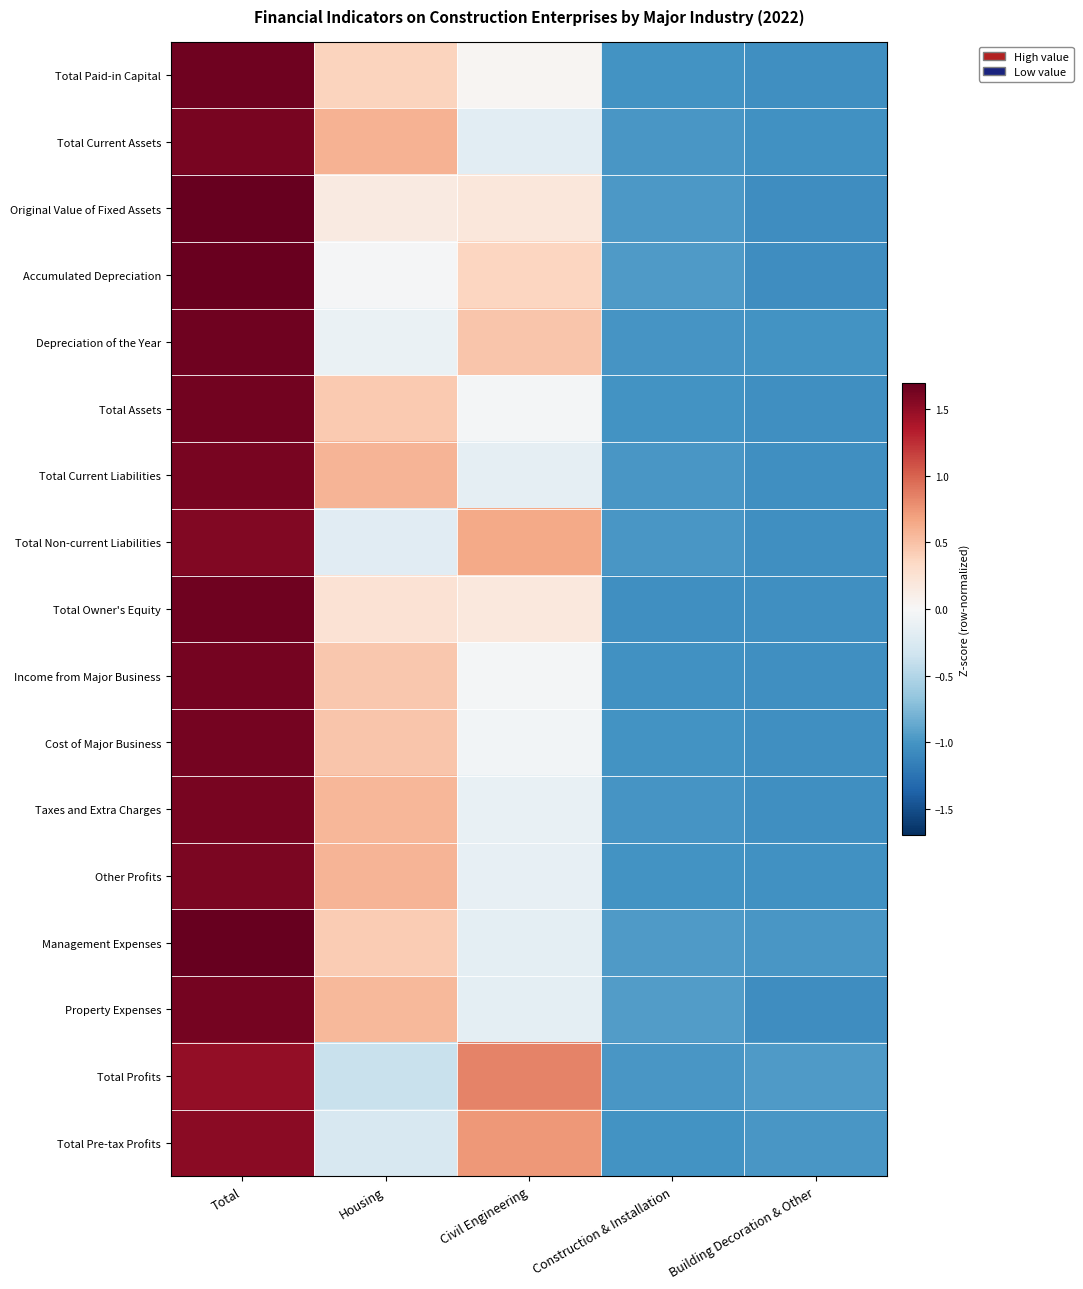

Between Construction & Installation and Total, which is larger?

Total